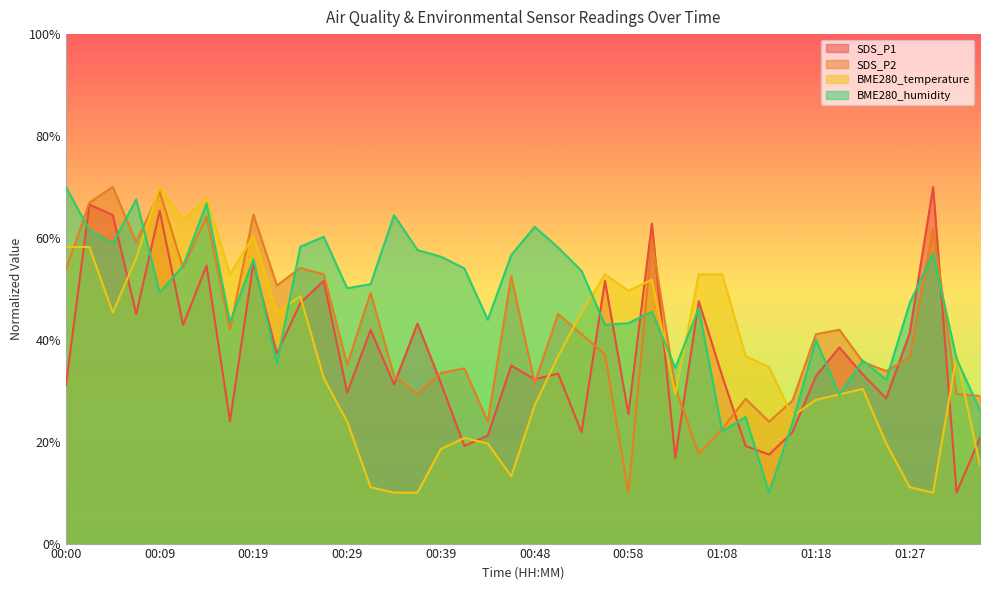

Reading left to right, transcribe all the data shown in this chart.

SDS_P1: 31.0	66.5	64.5	45.0	65.3	42.9	54.6	24.0	55.1	37.3	47.2	51.6	29.6	42.0	31.2	43.2	31.5	19.2	21.2	35.0	32.2	33.4	21.9	51.6	25.4	62.8	16.8	47.6	32.9	19.2	17.5	21.9	32.9	38.5	33.2	28.5	41.3	70.0	10.0	20.7
SDS_P2: 53.7	66.9	70.0	59.2	69.1	54.1	64.2	42.0	64.6	50.7	54.1	52.8	35.1	49.2	33.0	29.3	33.5	34.4	23.9	52.5	31.5	45.1	41.1	37.1	10.0	59.7	30.6	17.6	22.5	28.4	23.9	28.1	41.1	42.0	35.7	33.9	36.6	61.9	29.3	29.0
BME280_temperature: 58.2	58.2	45.4	56.1	70.0	63.6	67.9	52.9	60.4	45.4	48.6	32.5	23.9	11.1	10.0	10.0	18.6	20.7	19.6	13.2	27.1	36.8	45.4	52.9	49.6	51.8	29.3	52.9	52.9	36.8	34.6	25.0	28.2	29.3	30.4	19.6	11.1	10.0	36.8	15.4
BME280_humidity: 70.0	61.5	58.9	67.6	49.3	54.5	66.7	43.4	55.8	35.4	58.3	60.2	50.1	50.9	64.5	57.6	56.3	54.0	43.9	56.6	62.2	58.1	53.5	42.9	43.3	45.5	34.5	46.2	22.1	24.8	10.0	23.7	40.0	29.2	35.9	32.2	47.2	57.0	36.3	26.1